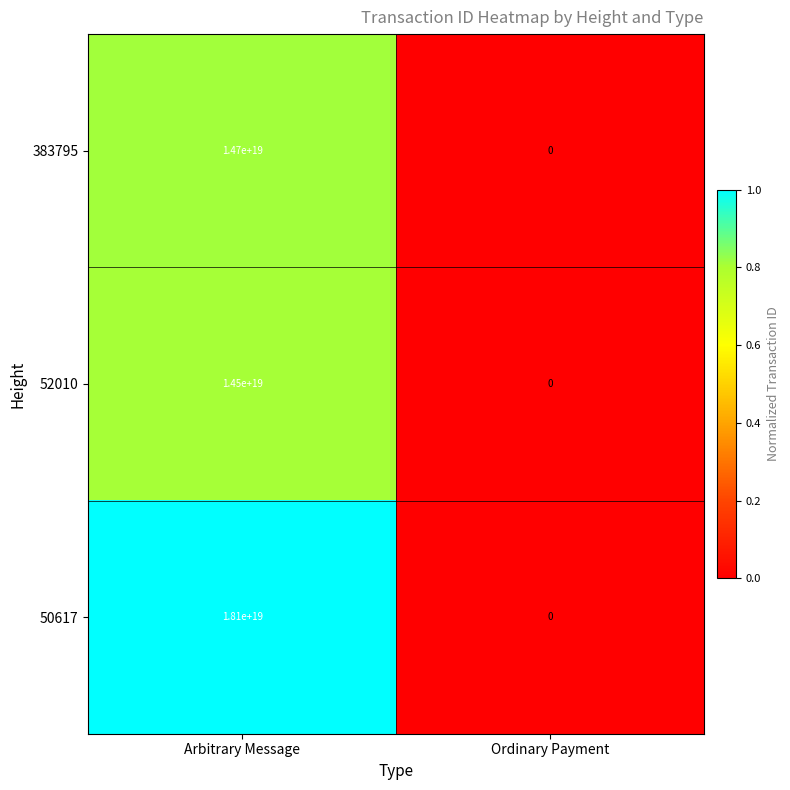

List the labels in order of 383795 value, largest first.

Arbitrary Message, Ordinary Payment